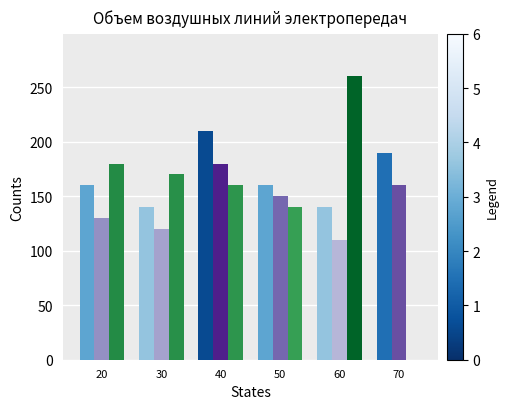

Count the number of data series in this chart.

3